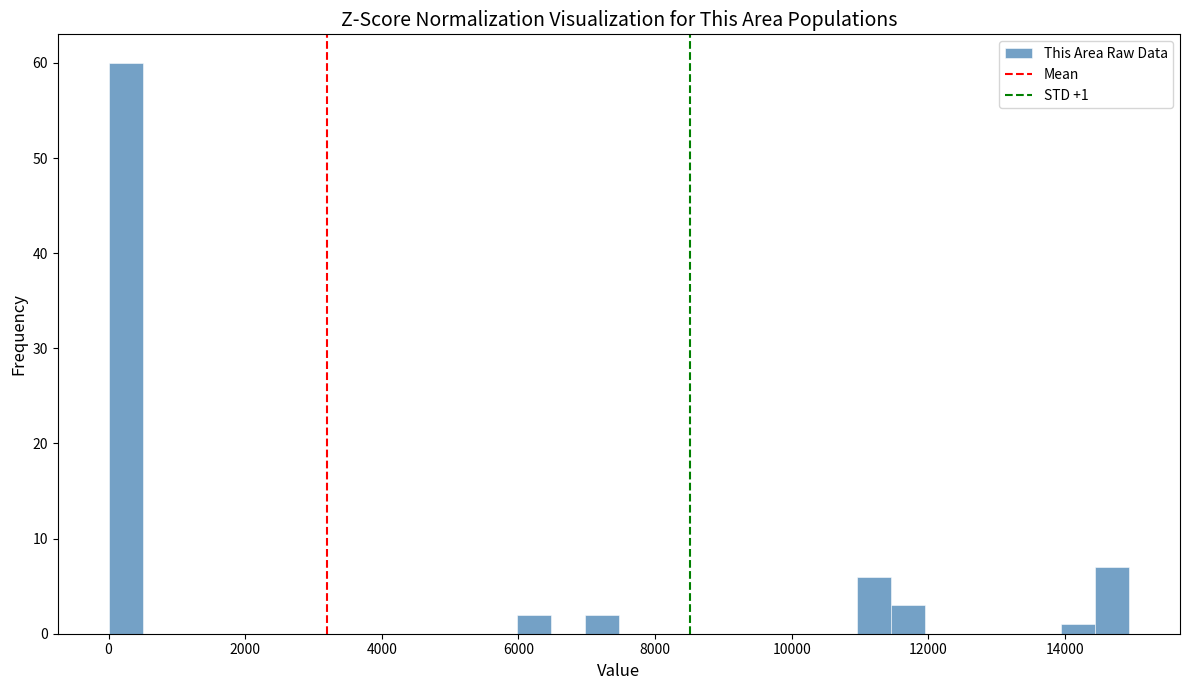

Read against the x-axis, roughly where is the centre of the tallest bar?

200